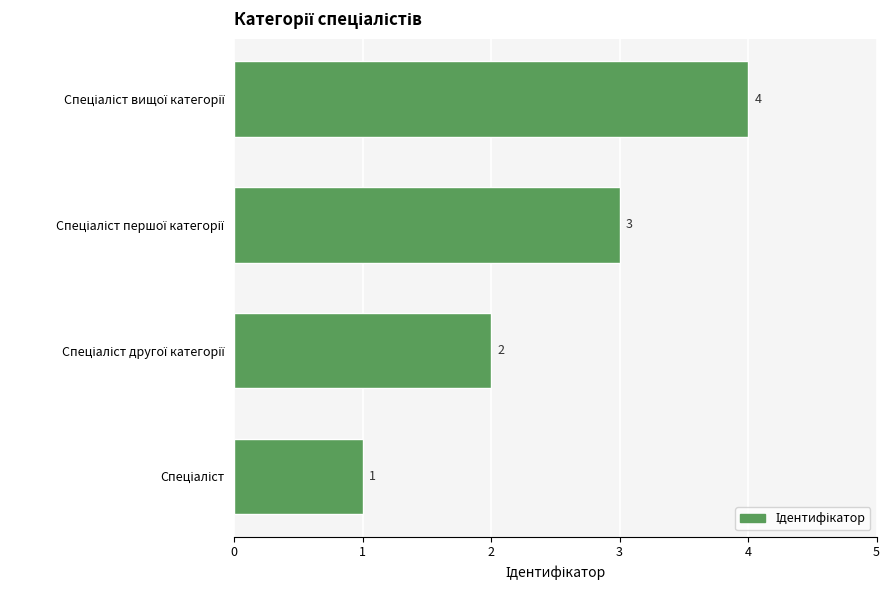

What is the greatest value displayed?

4